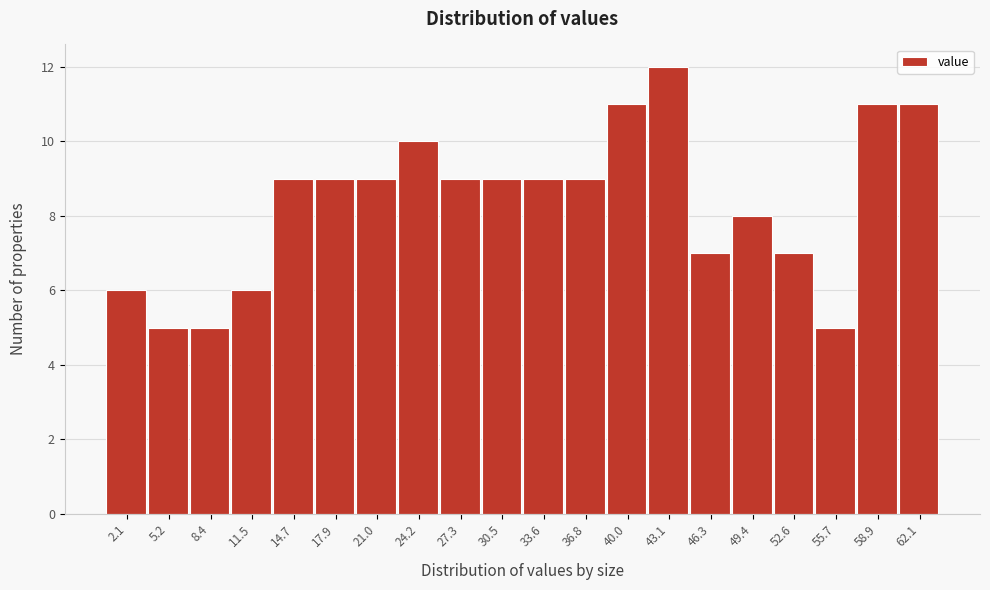

Which range on the x-axis has the tallest bar?

41.5 to 44.5